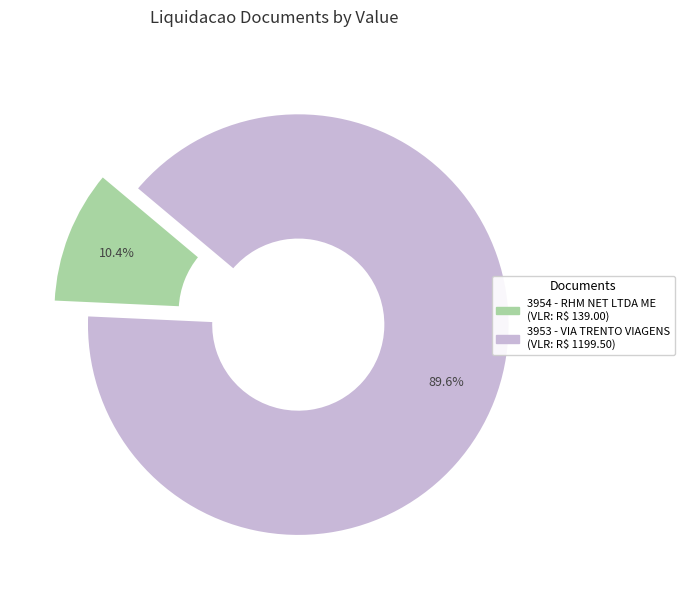

The 3954 - RHM NET LTDA ME slice represents 4% of the pie. True or false?

False